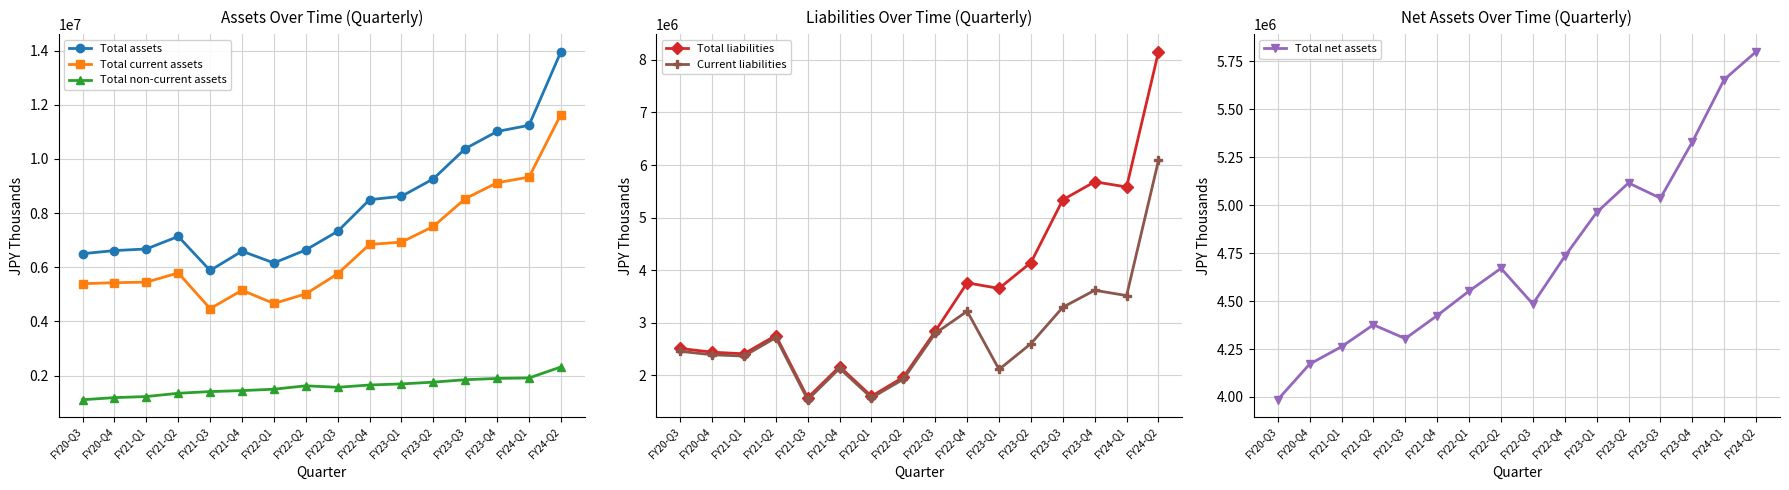

True or false: Total net assets and Total non-current assets cross at least once.

False